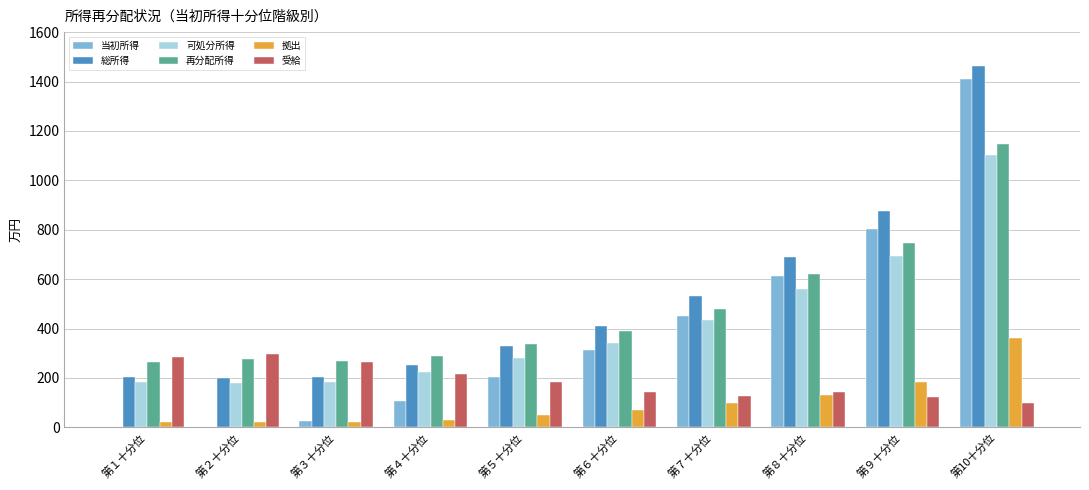

What is the sum of the 当初所得 values at 第７十分位 and 第５十分位?

652.9